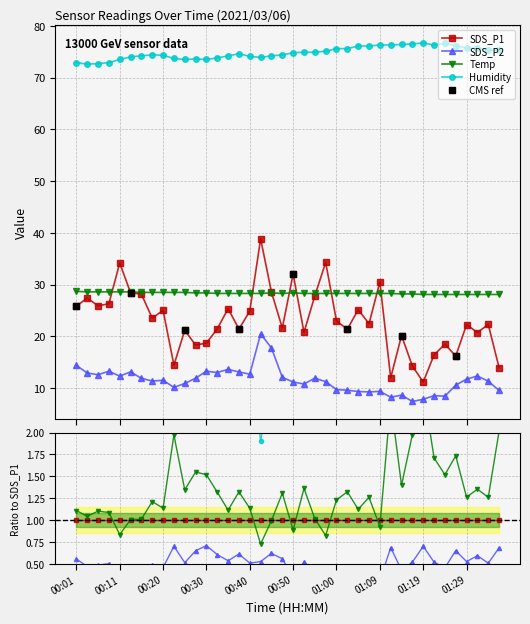

Reading left to right, transcribe all the data shown in this chart.

SDS_P1: 25.9	27.4	25.9	26.3	34.2	28.4	28.2	23.5	25.1	14.4	21.2	18.3	18.7	21.4	25.4	21.4	24.9	38.9	28.6	21.6	32.0	20.8	27.8	34.3	23.0	21.4	25.2	22.4	30.5	12.0	20.2	14.3	11.2	16.4	18.5	16.2	22.3	20.8	22.3	13.9
SDS_P2: 14.4	12.9	12.6	13.3	12.3	13.2	11.9	11.4	11.5	10.2	10.9	11.9	13.3	13.0	13.6	13.1	12.7	20.5	17.8	12.1	11.2	10.8	11.9	11.2	9.7	9.6	9.3	9.3	9.4	8.2	8.7	7.4	7.8	8.6	8.4	10.6	11.8	12.3	11.3	9.6
Temp: 28.7	28.6	28.6	28.6	28.6	28.6	28.5	28.5	28.5	28.5	28.5	28.4	28.4	28.3	28.3	28.3	28.3	28.3	28.4	28.3	28.4	28.3	28.3	28.3	28.3	28.3	28.3	28.3	28.3	28.3	28.2	28.2	28.1	28.1	28.1	28.1	28.1	28.1	28.1	28.1
Humidity: 72.9	72.6	72.7	72.9	73.5	74.0	74.2	74.4	74.3	73.7	73.5	73.6	73.5	73.8	74.2	74.6	74.1	73.9	74.2	74.4	74.8	74.9	74.9	75.1	75.6	75.6	76.1	76.1	76.3	76.3	76.4	76.5	76.7	76.3	76.6	76.2	75.7	75.7	75.3	75.3